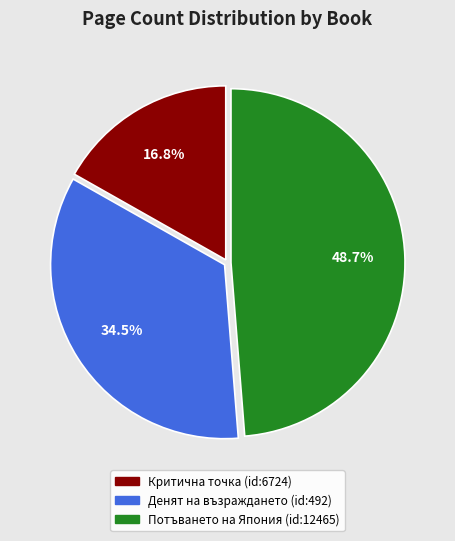

Which category has the smallest portion of the pie?

Критична точка (id:6724)